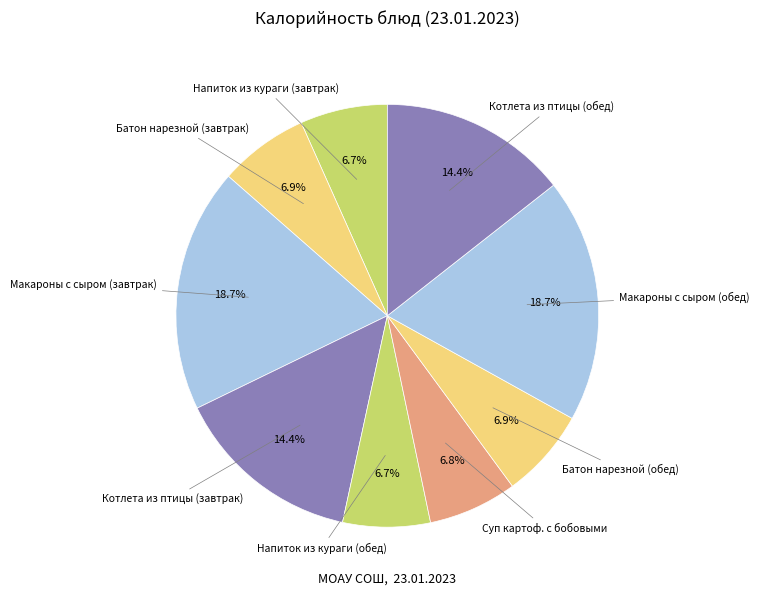

Is it true that Батон нарезной (обед) is 7% of the pie?

True